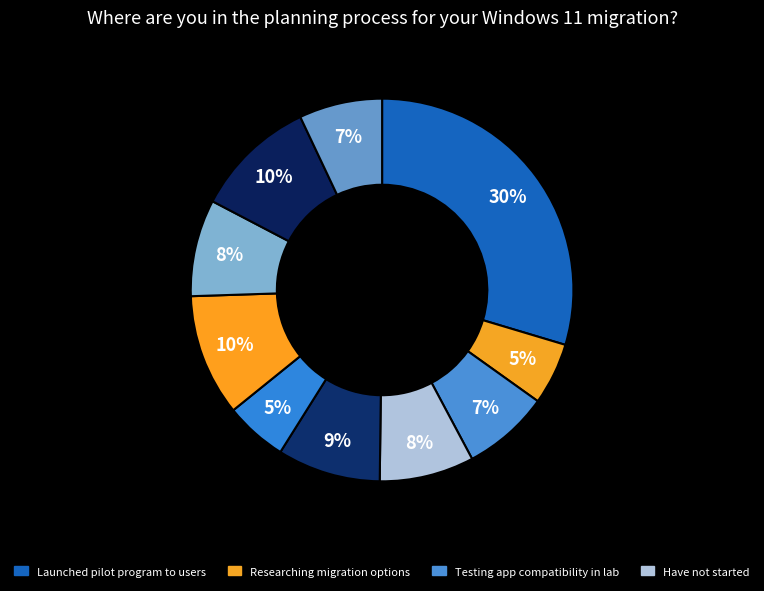

How many segments does this pie chart have?

10